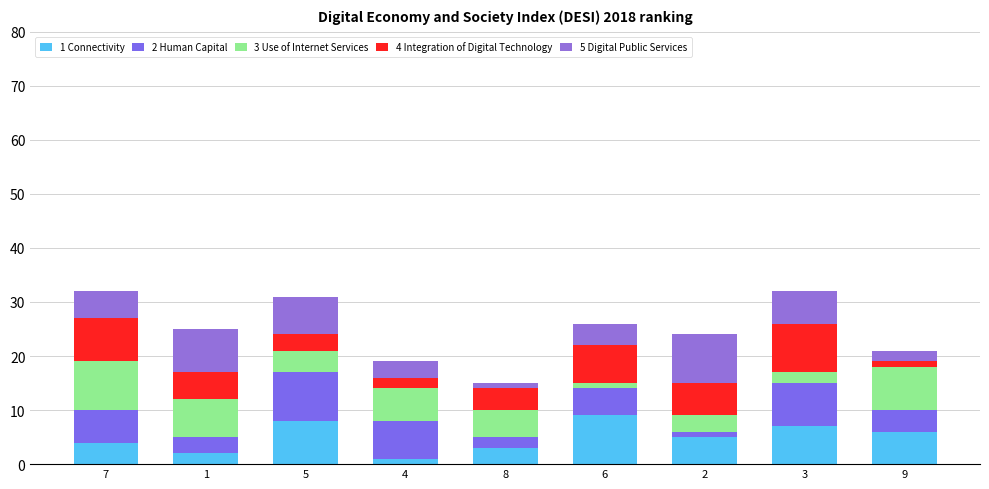

What is the total value across all series at 1?

25